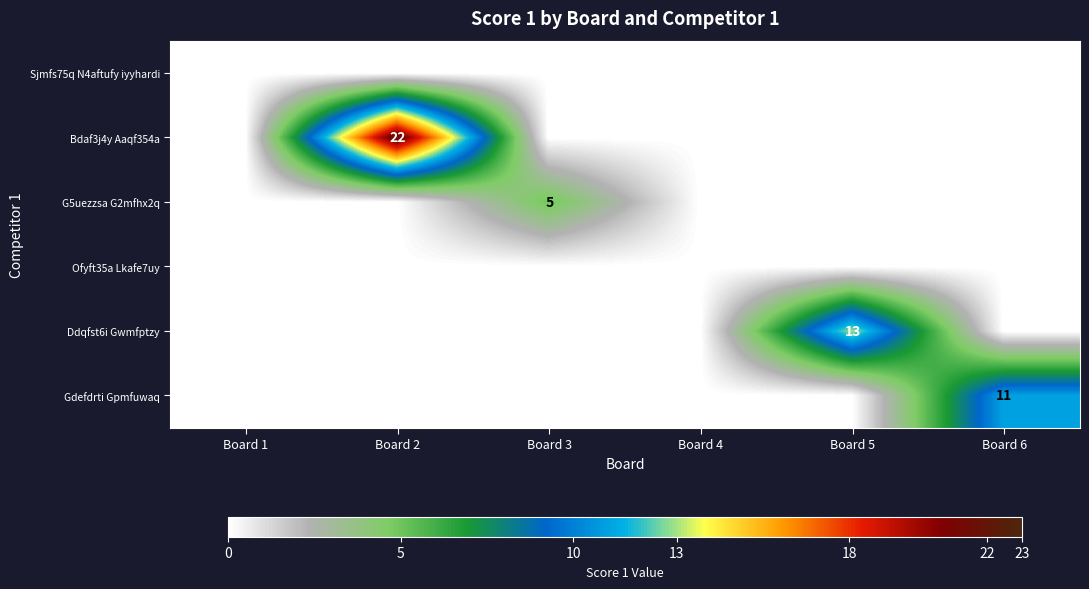

Is it true that Gdefdrti Gpmfuwaq equals 11 at Board 6?

True